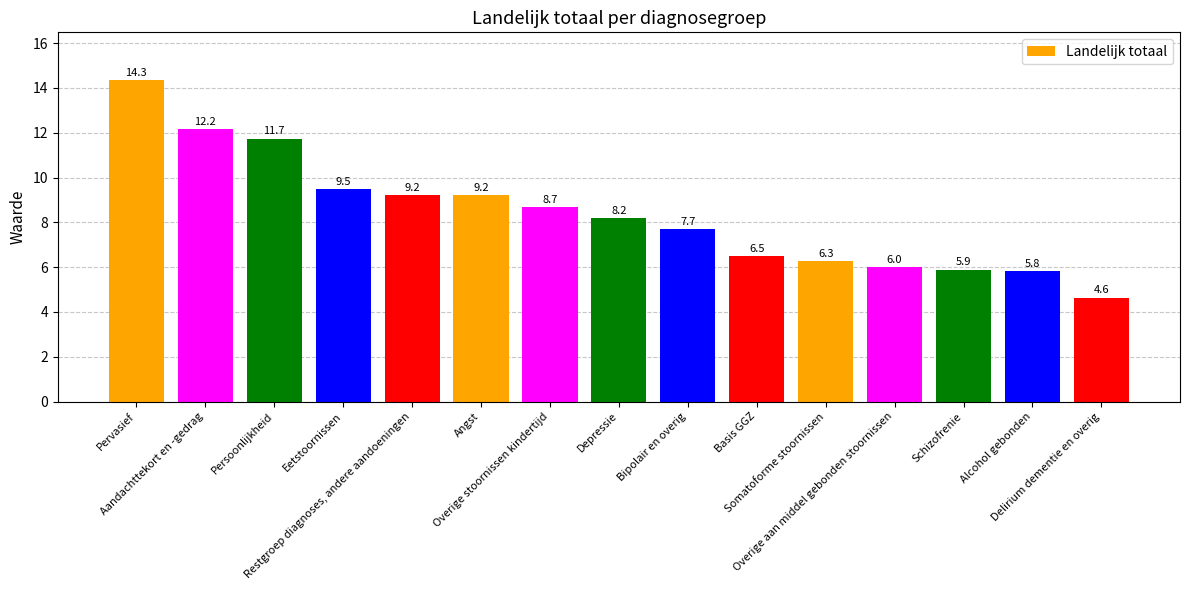

At which category does the chart reach its minimum across all series?

Delirium dementie en overig